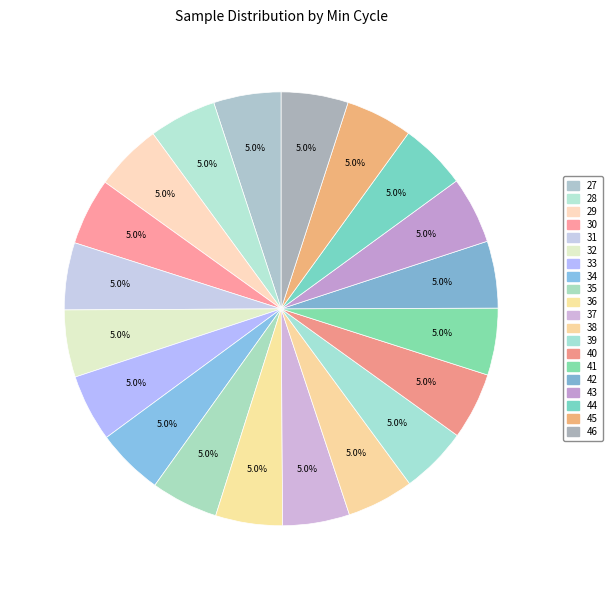

Count the number of slices in the pie.

20